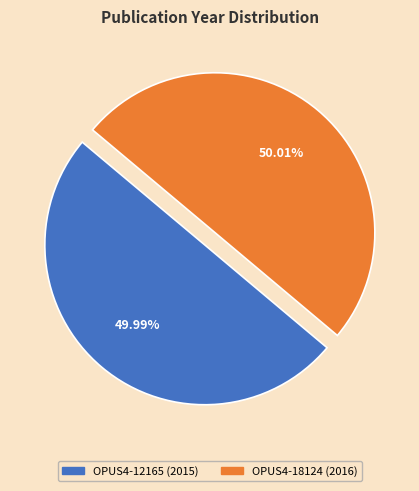

How many segments does this pie chart have?

2